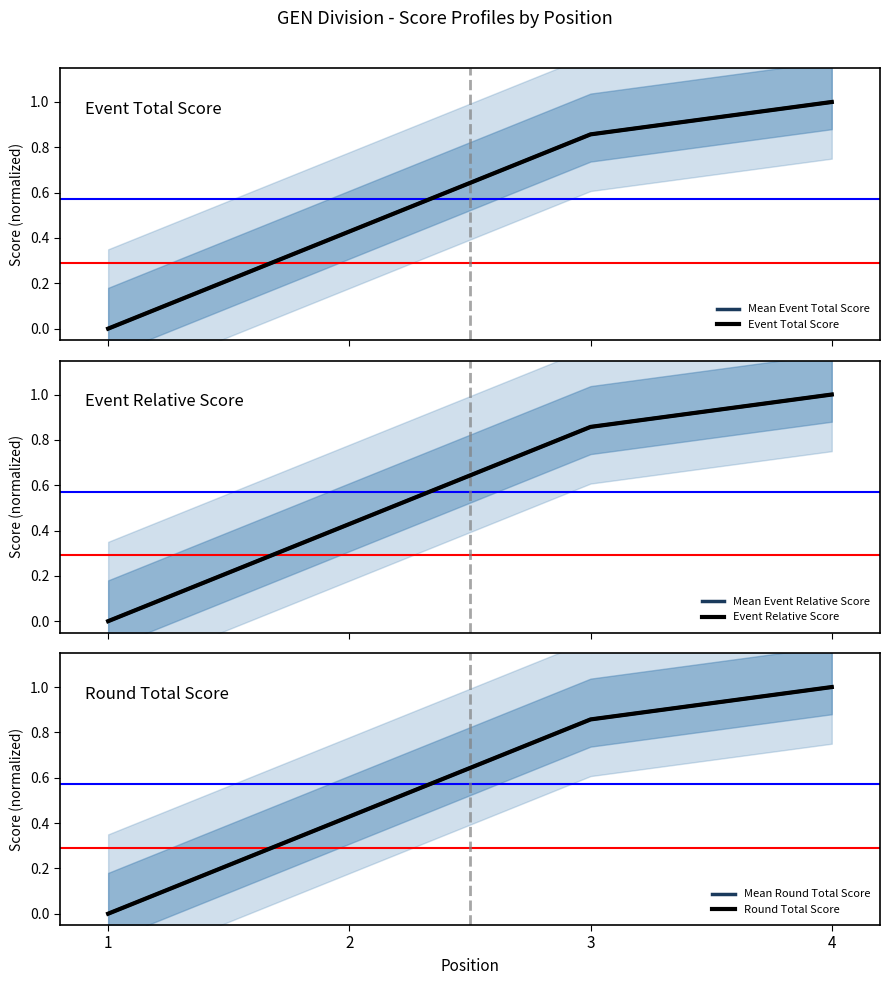

True or false: Round Total Score and Event Total Score cross at least once.

False